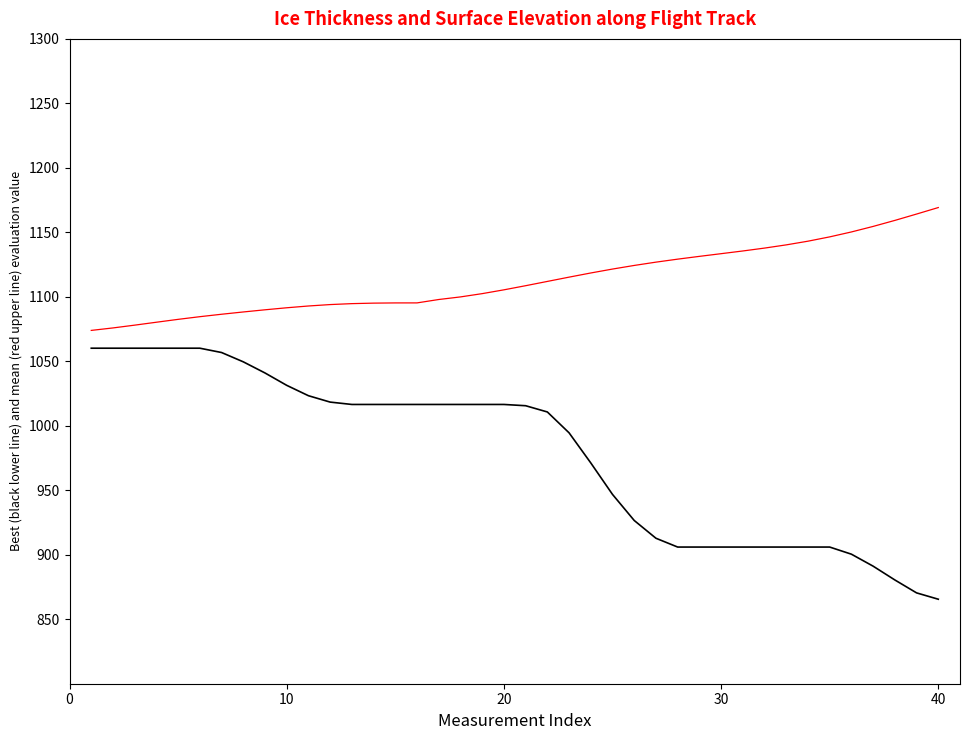

What is the smallest value displayed?

865.5